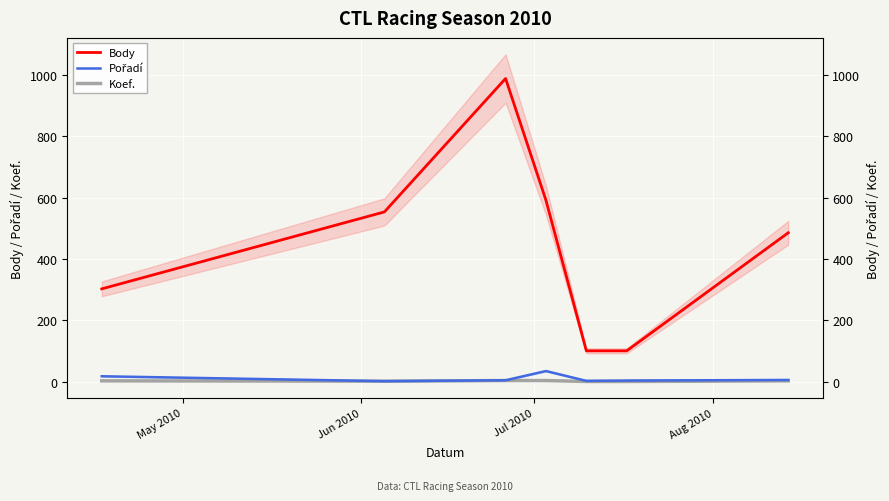

Is the value of Pořadí at 4 greater than the value of Body at May 2010?

No